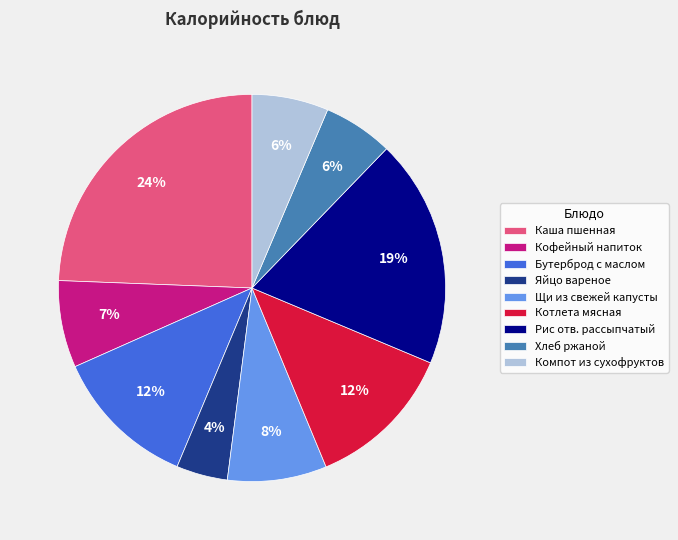

Count the number of slices in the pie.

9